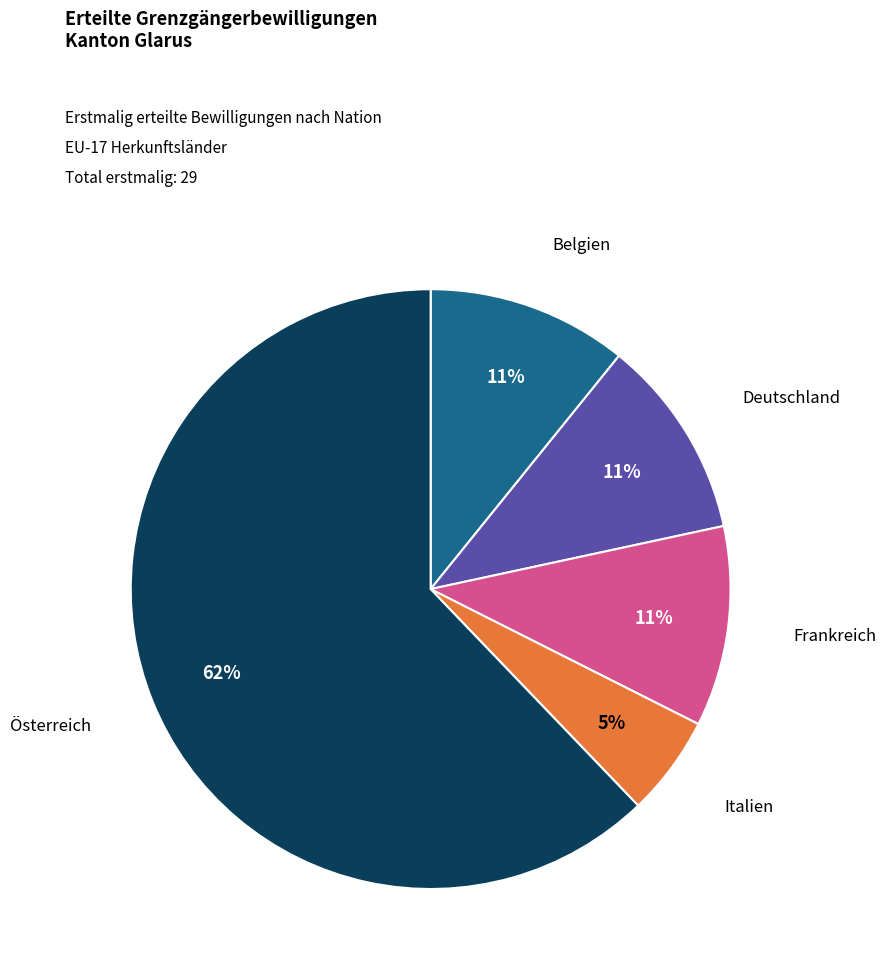

To the nearest percent, what is the difference between the largest and smallest slice percentages?

57%